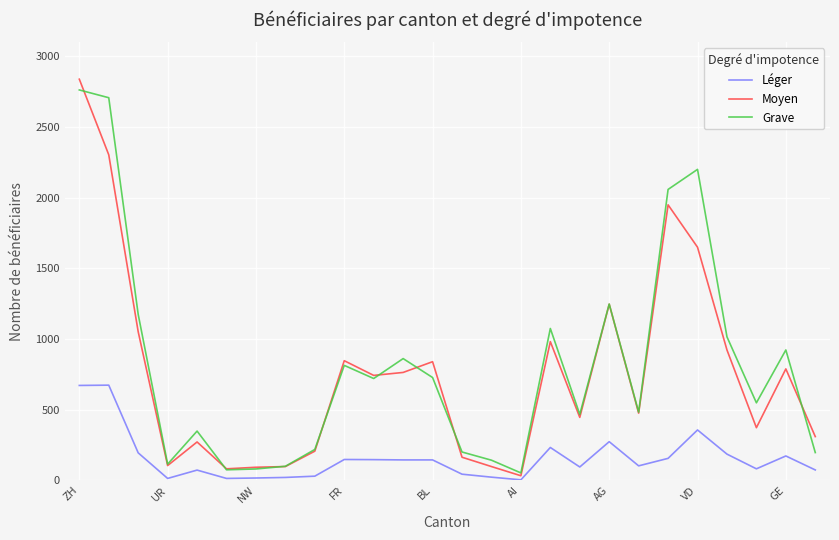

Rank the series by their maximum value, from highest to lowest.

Moyen, Grave, Léger